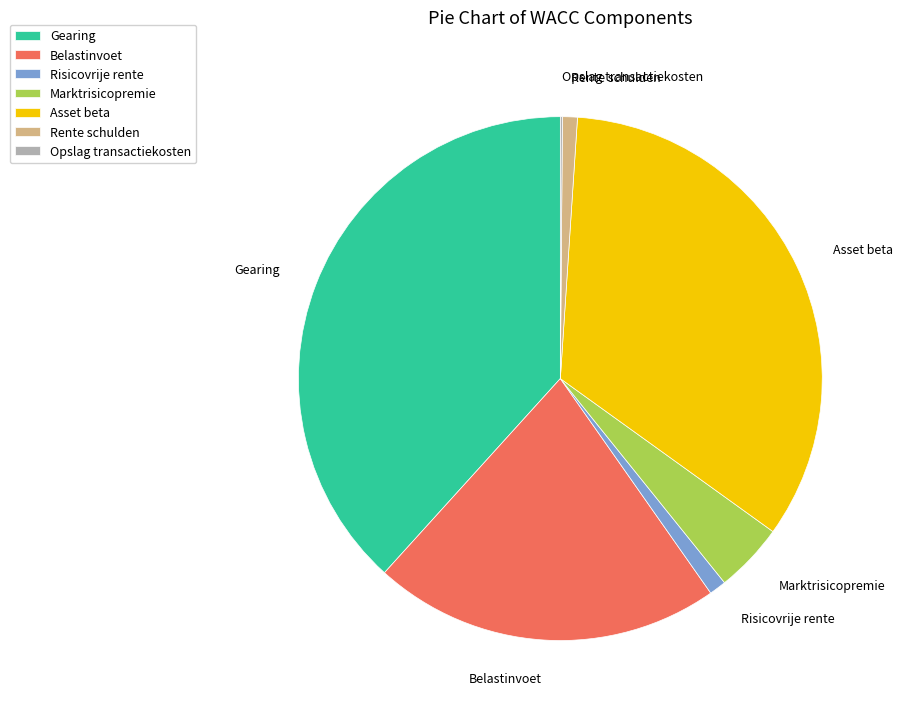

Is the sum of Gearing and Asset beta greater than half?

Yes